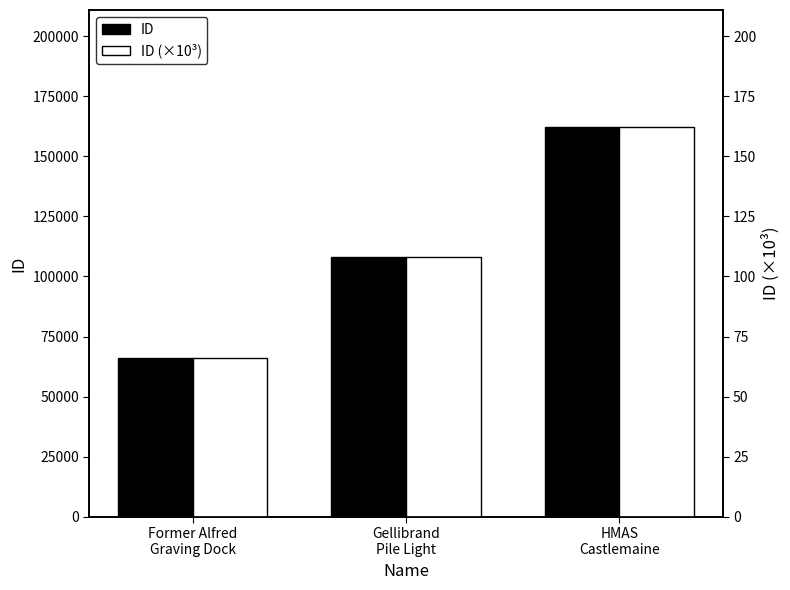

What are all the series names shown in the legend?

ID, ID (×10³)